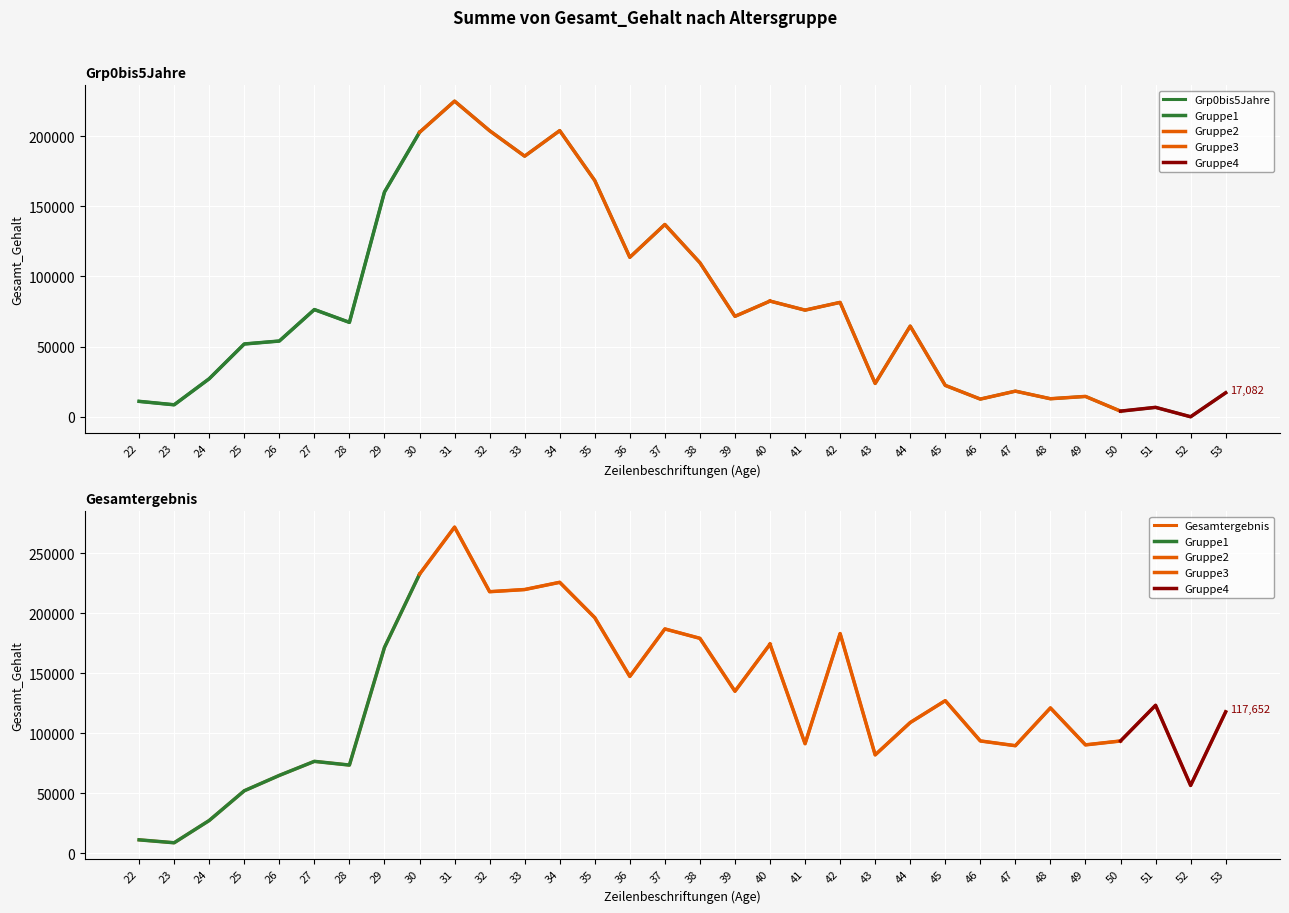

True or false: Gesamtergebnis has more than 2 points higher than both neighbors.

True